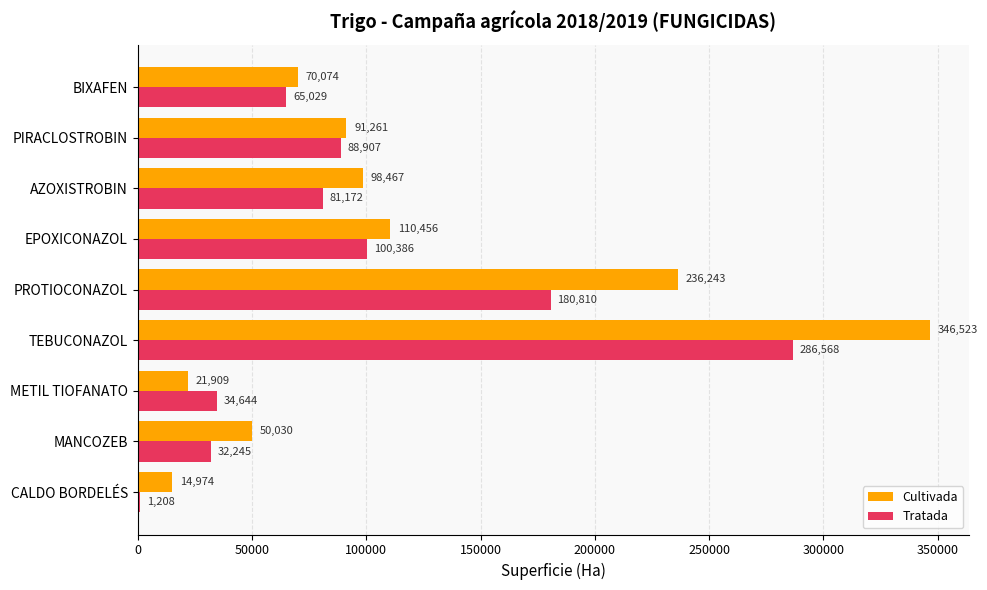

Where is Cultivada nearest to the value 180748?

PROTIOCONAZOL